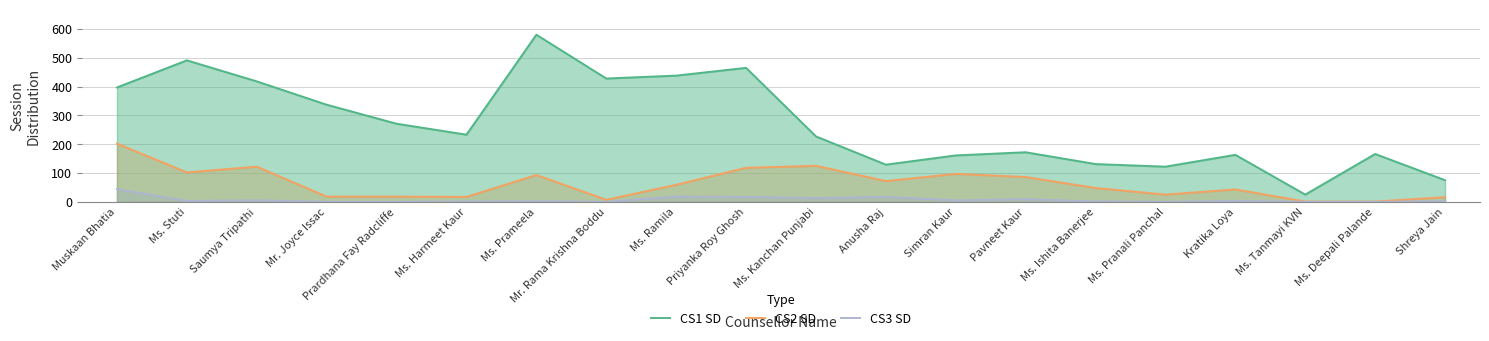

At which label is CS1 SD closest to 302?

Prardhana Fay Radcliffe